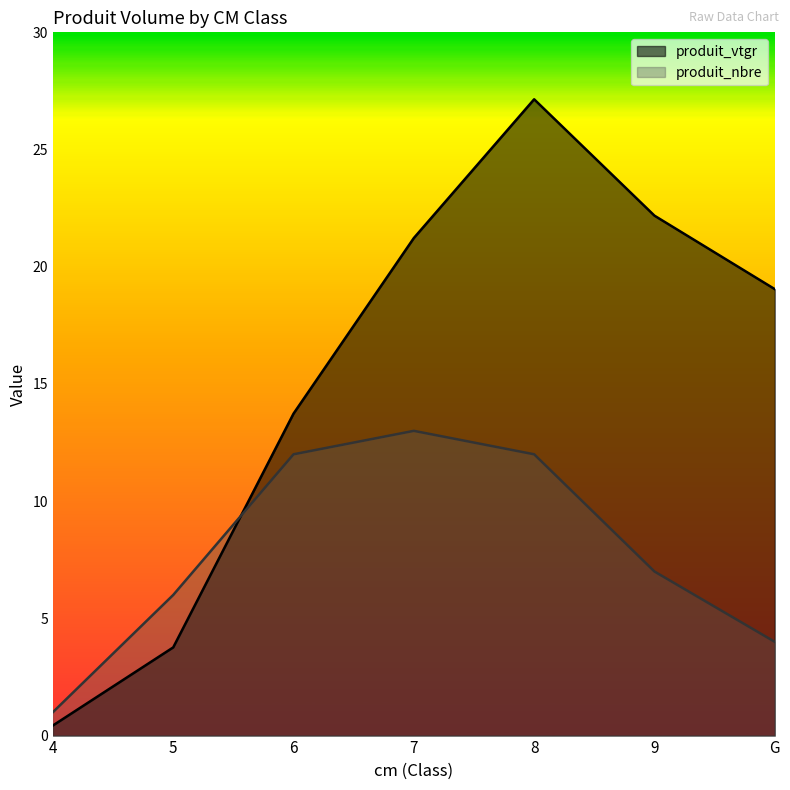

At which category is the sum across all series the highest?

8